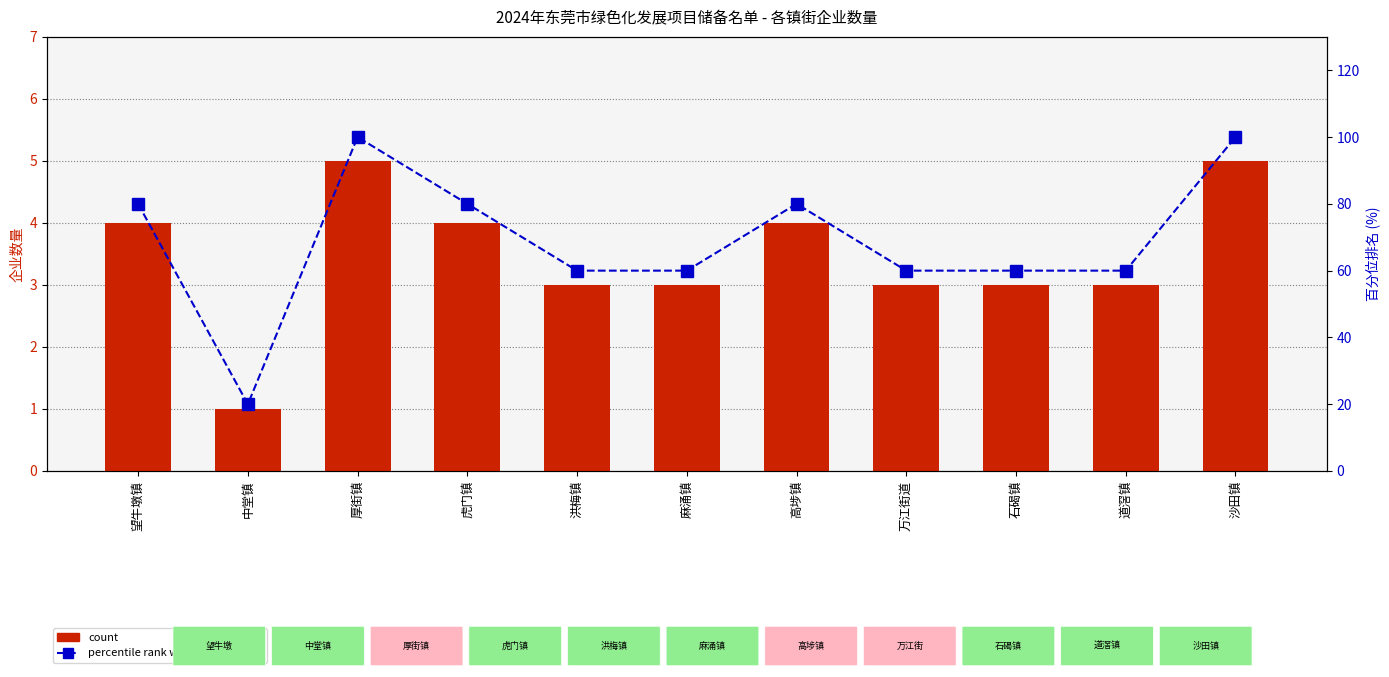

Reading right to left, what are all the values shown in this chart?

count: 沙田镇=5	道滘镇=3	石碣镇=3	万江街道=3	高埗镇=4	麻涌镇=3	洪梅镇=3	虎门镇=4	厚街镇=5	中堂镇=1	望牛墩镇=4
percentile rank within the sample: 沙田镇=100	道滘镇=60	石碣镇=60	万江街道=60	高埗镇=80	麻涌镇=60	洪梅镇=60	虎门镇=80	厚街镇=100	中堂镇=20	望牛墩镇=80